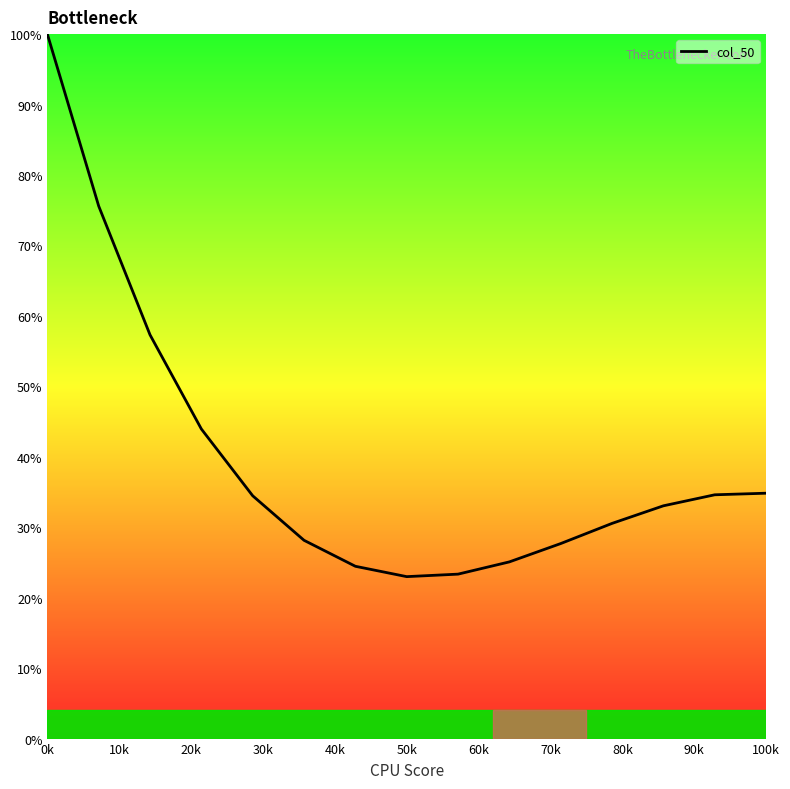

What is the minimum value shown in the chart?

23.0